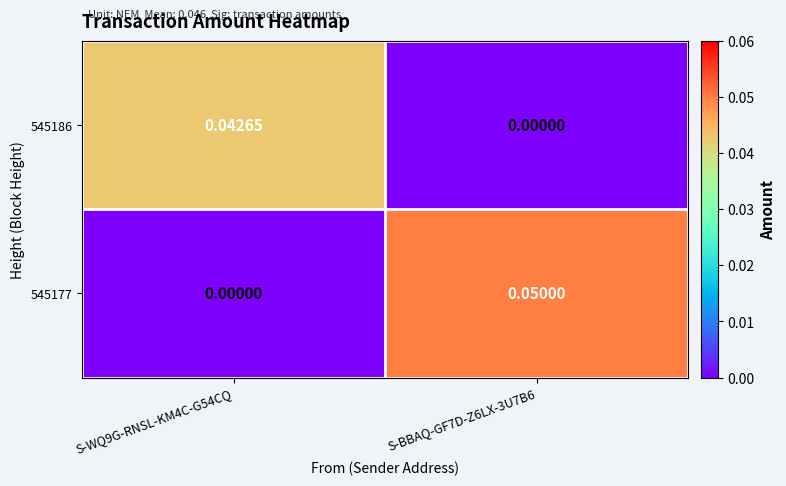

Is the value of 545186 at S-WQ9G-RNSL-KM4C-G54CQ greater than the value of 545177 at S-BBAQ-GF7D-Z6LX-3U7B6?

No